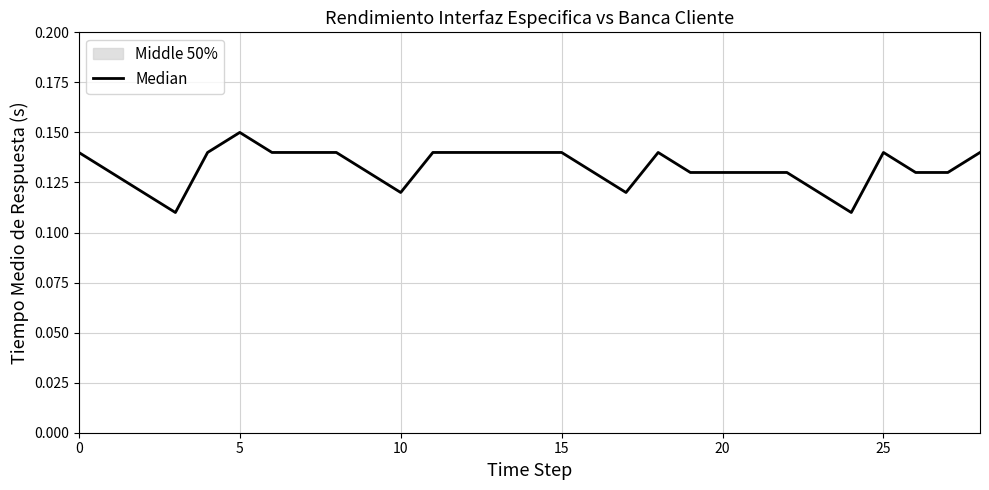

At which category does the chart reach its peak across all series?

5